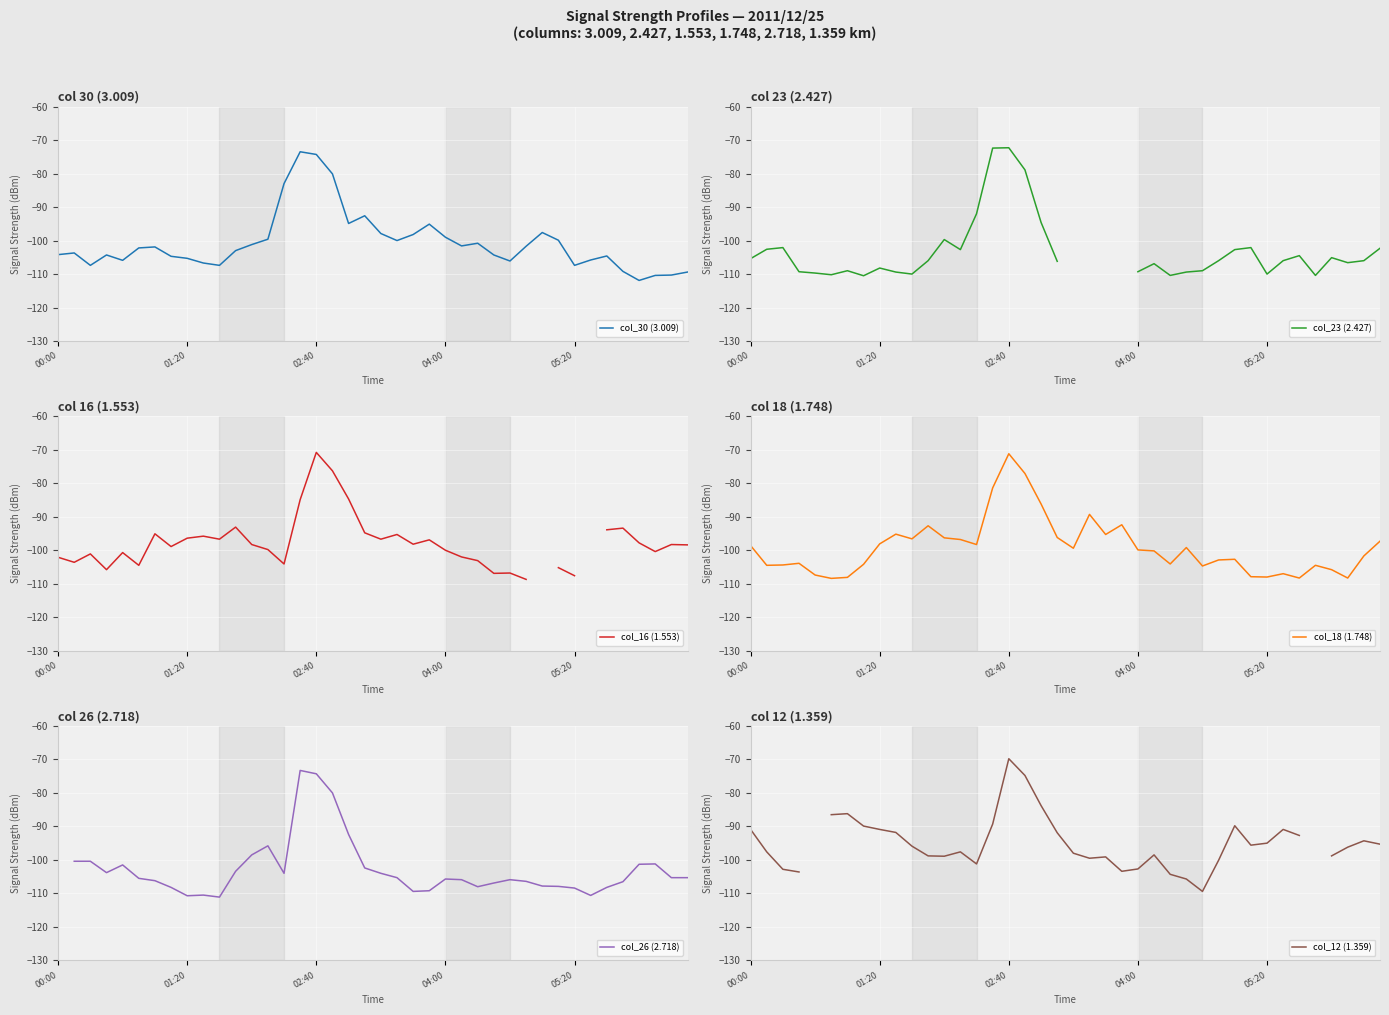

Where is col_12 (1.359) nearest to the value -89?

15